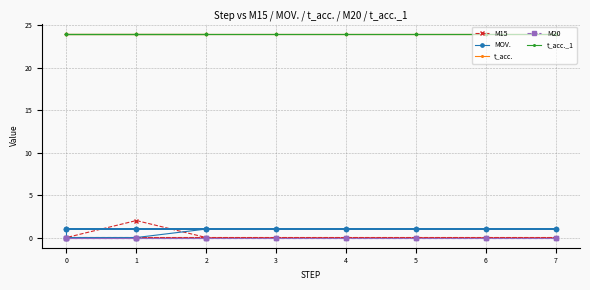

How many values in the M15 series exceed 0?

1